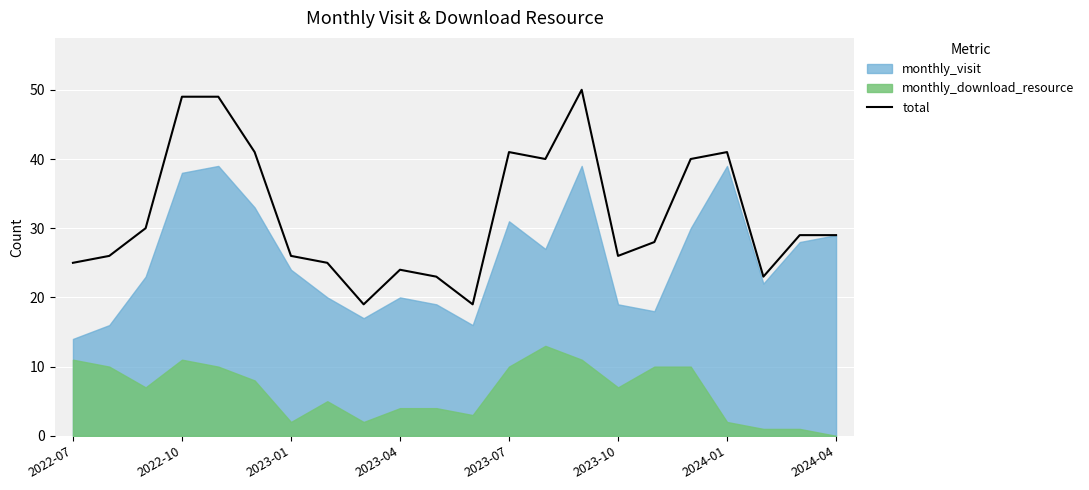

How many categories are shown in the chart?

22